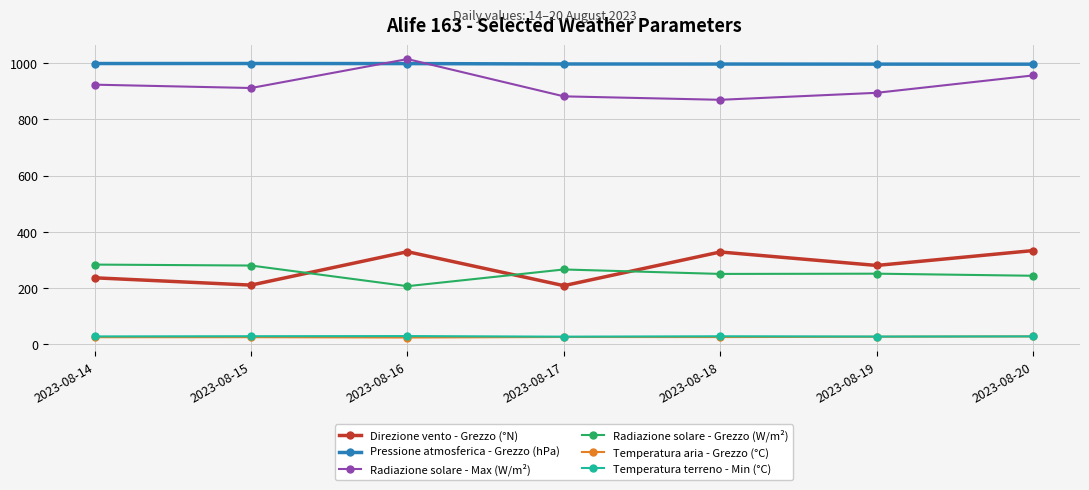

What is the difference between the maximum and minimum values in the Temperatura aria - Grezzo (°C) series?

3.9